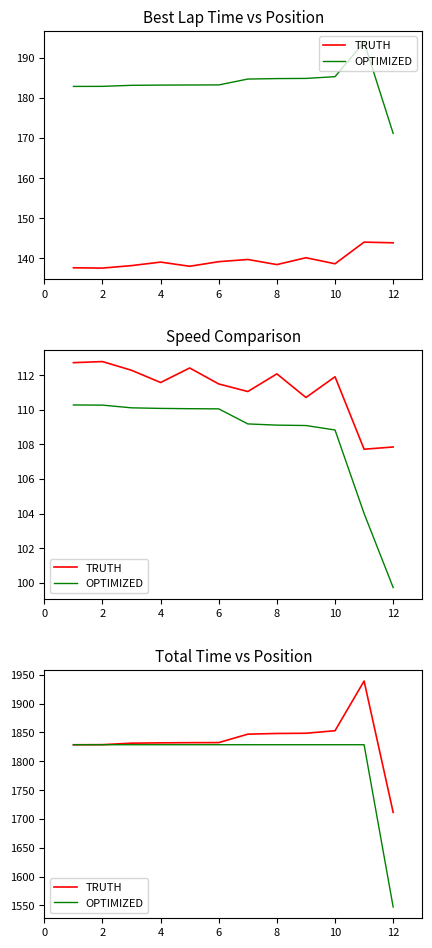

At 4, list the series in order from largest to smallest.

TRUTH, OPTIMIZED